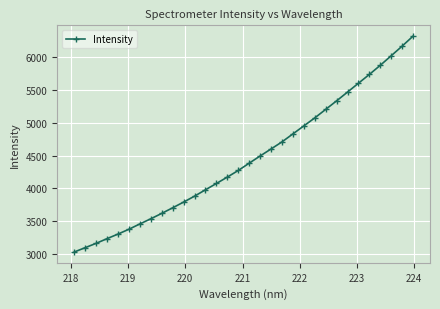

What is the smallest value displayed?

3033.2